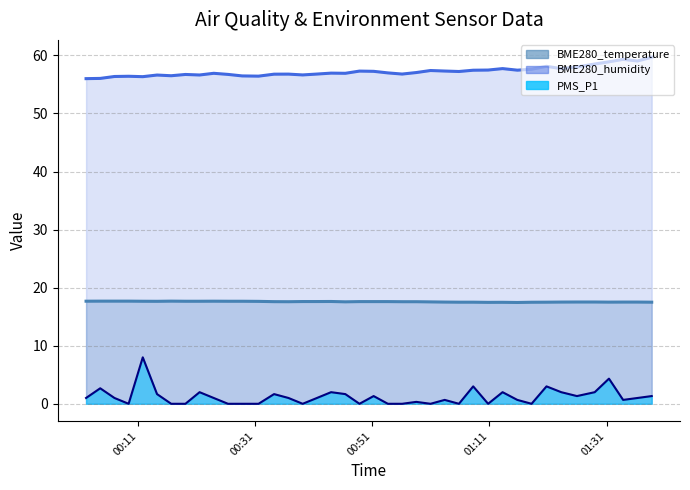

List the series in order of their overall mean, highest first.

BME280_humidity, BME280_temperature, PMS_P1